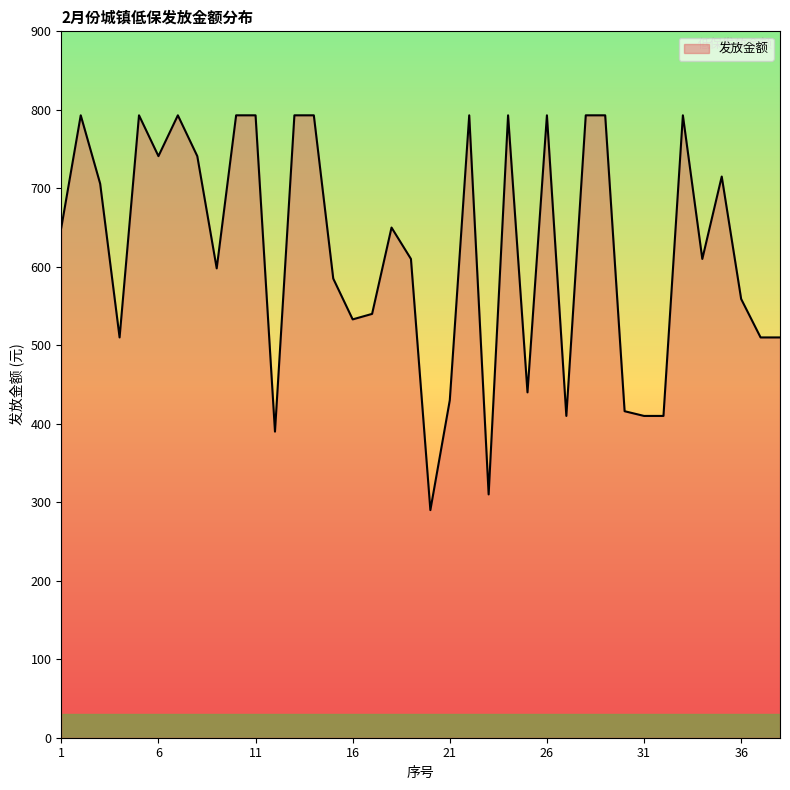

How many lines are shown in the chart?

1